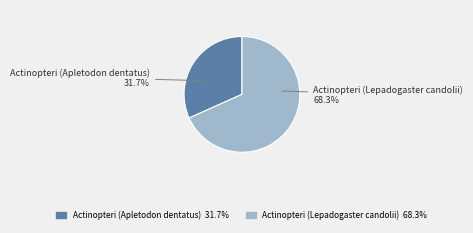

What percentage is the Actinopteri (Apletodon dentatus) slice, to the nearest percent?

32%